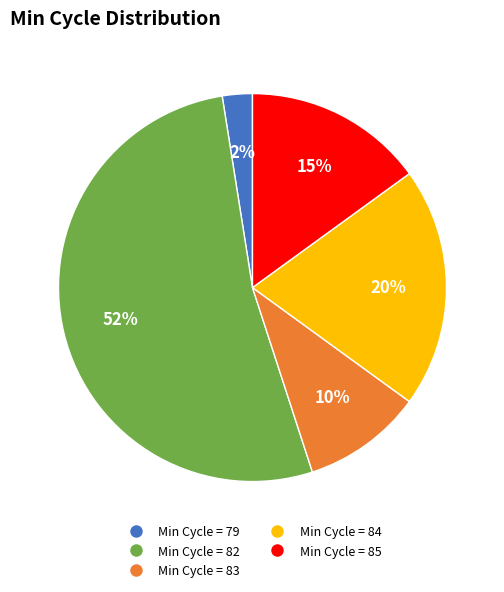

To the nearest percent, what is the average slice percentage?

20%